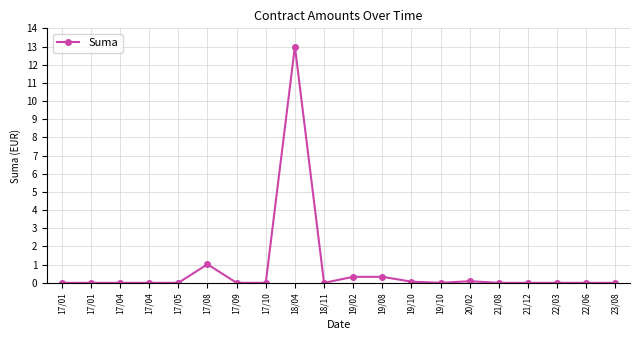

How many series are shown in this chart?

1